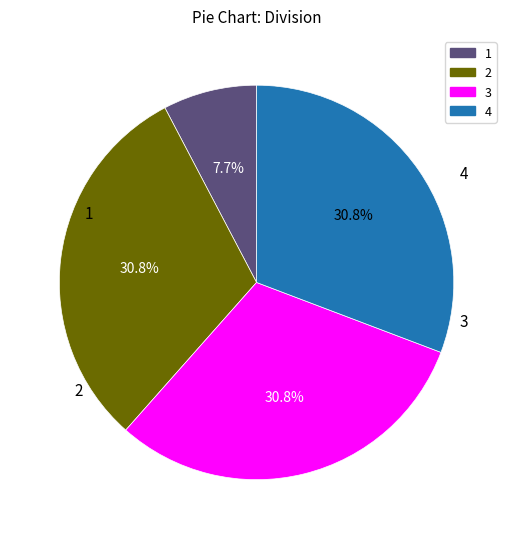

Is there any slice that represents more than half of the pie?

No